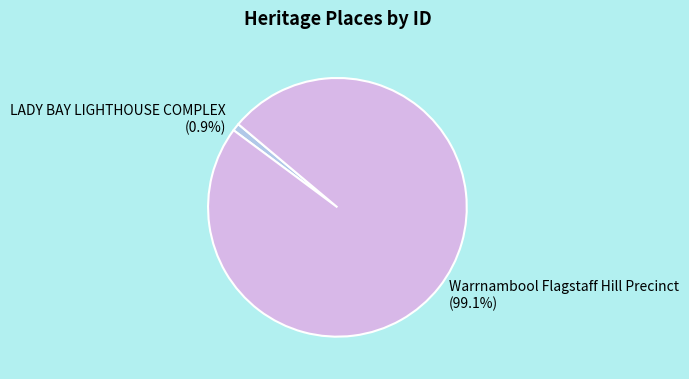

What percentage is the Warrnambool Flagstaff Hill Precinct slice, to the nearest percent?

99%